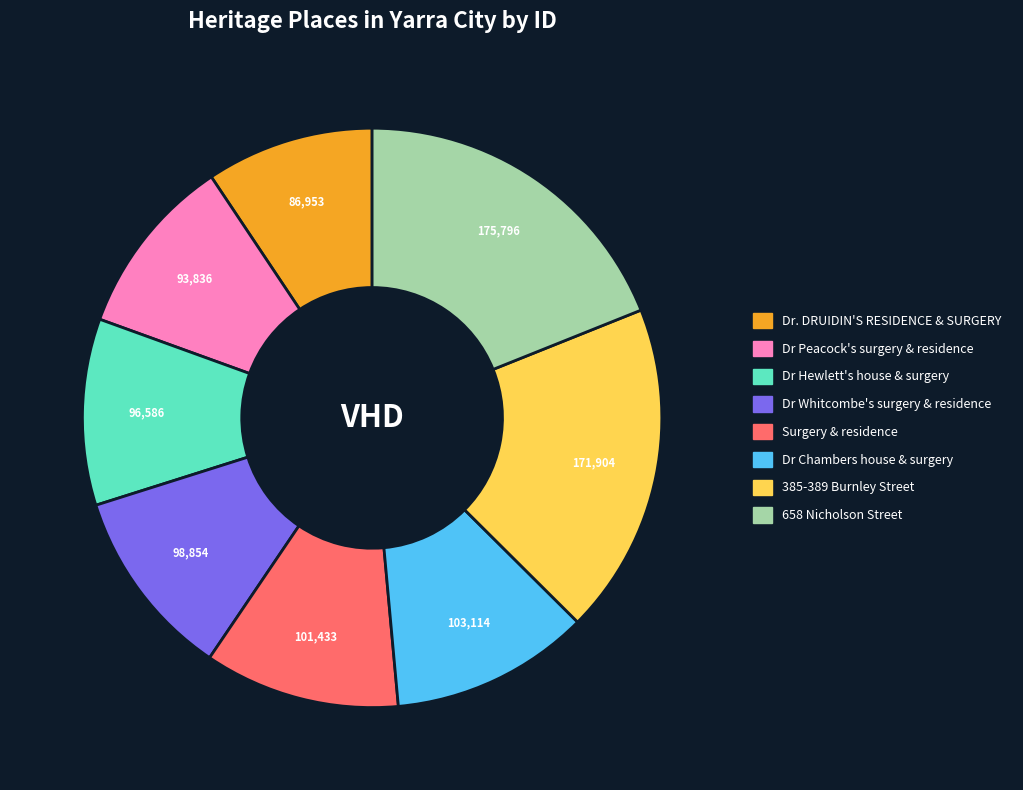

How many segments does this pie chart have?

8